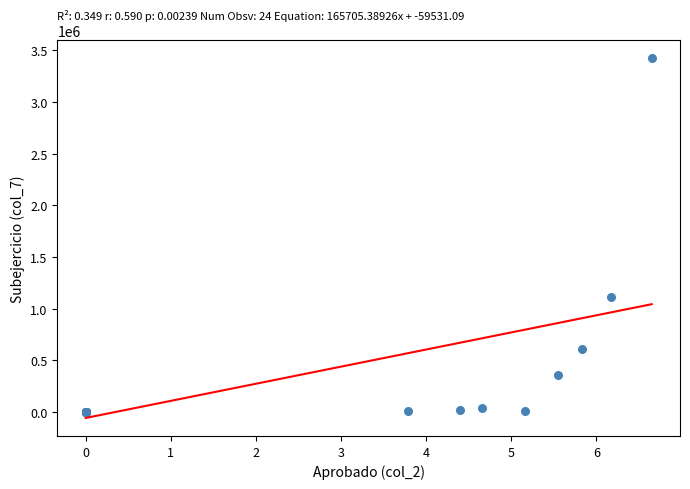

What Y value in the scatter plot is closest to 1714937?

1107504.1